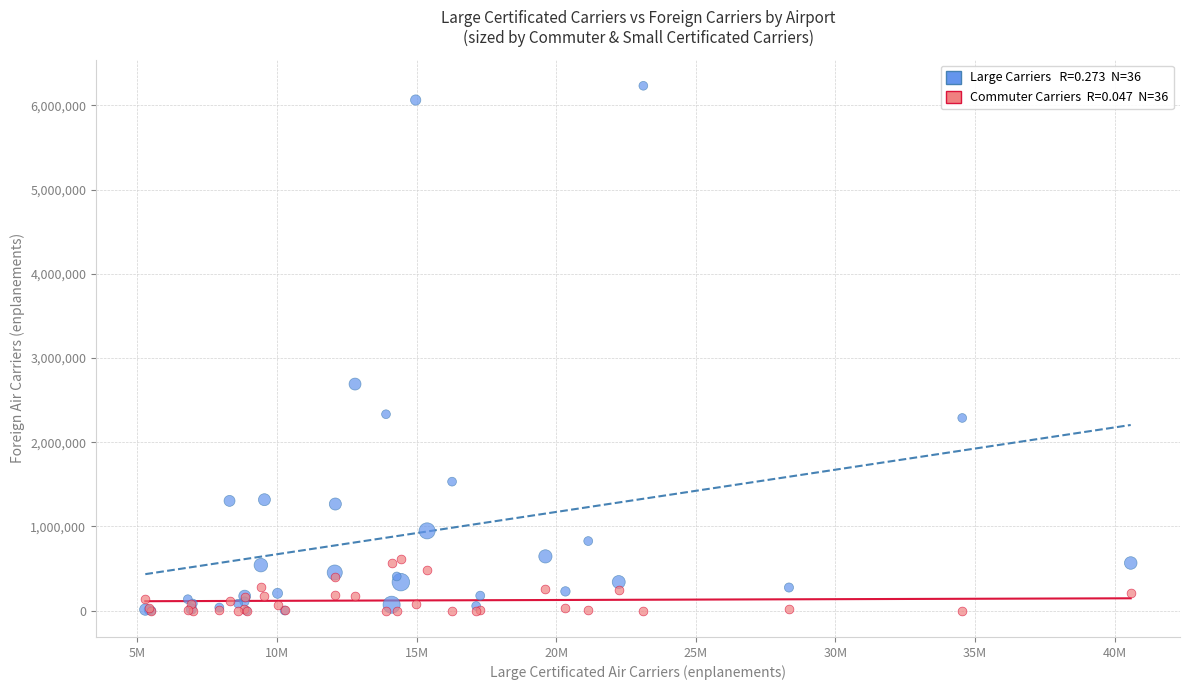

Across all series, what Y value is closest to 3115838?

2690661